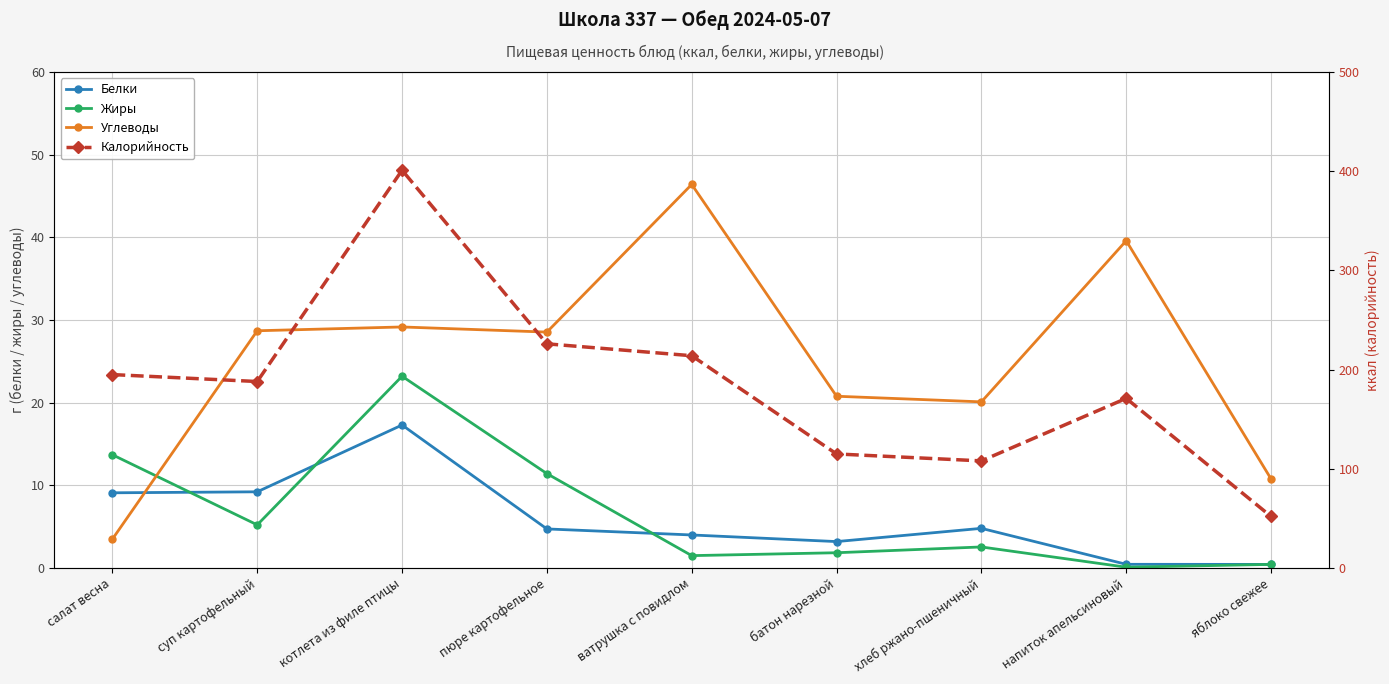

Which series has the widest spread of values?

Калорийность